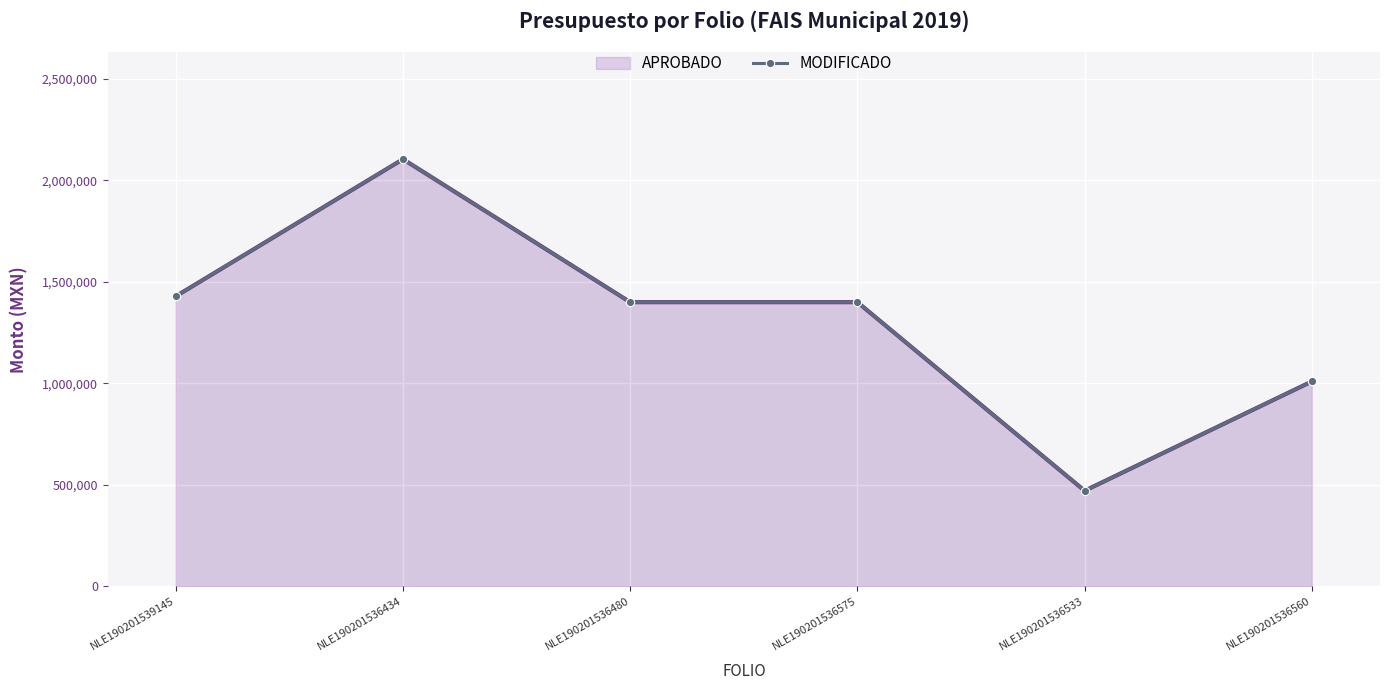

True or false: APROBADO and MODIFICADO cross at least once.

False